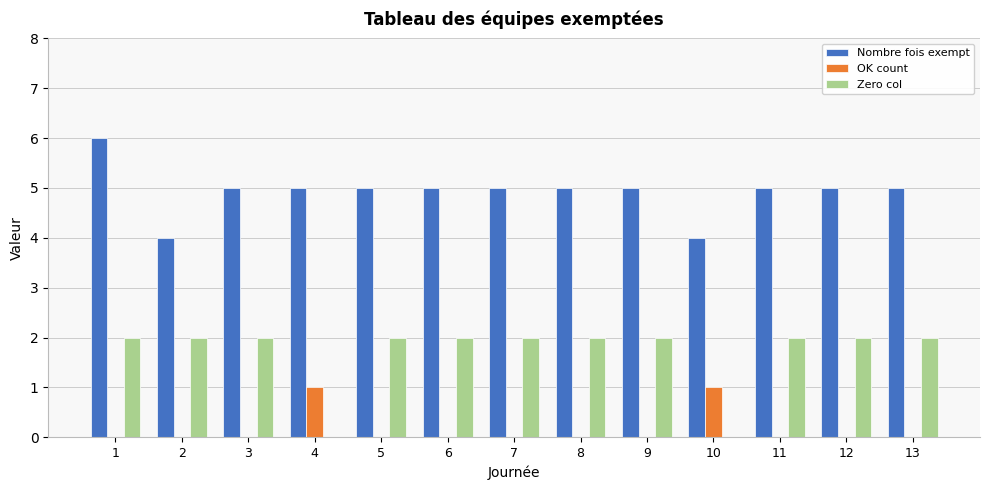

How many groups of bars are there?

13